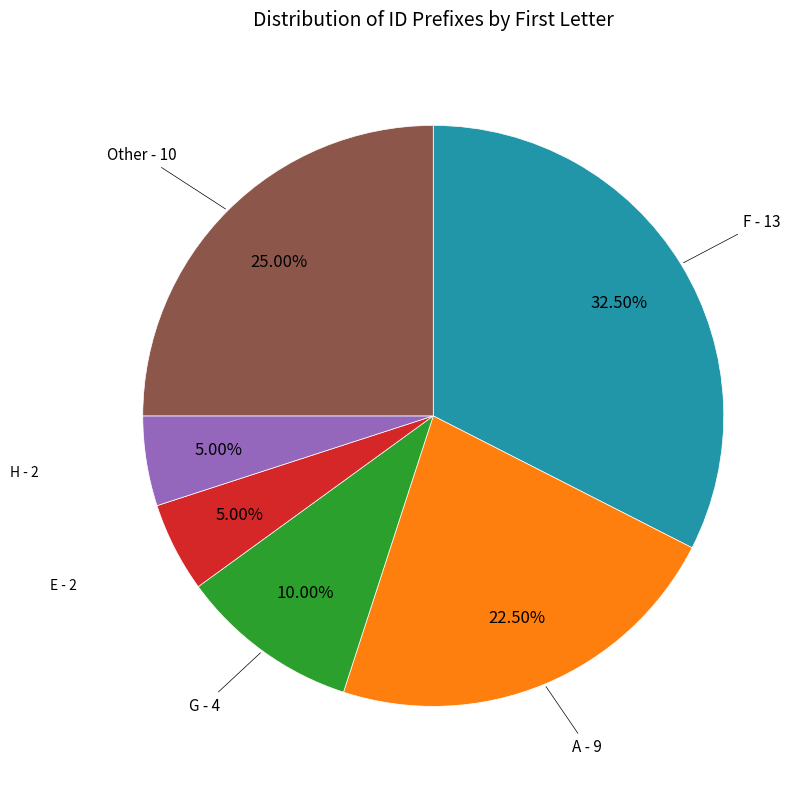

How many segments does this pie chart have?

6